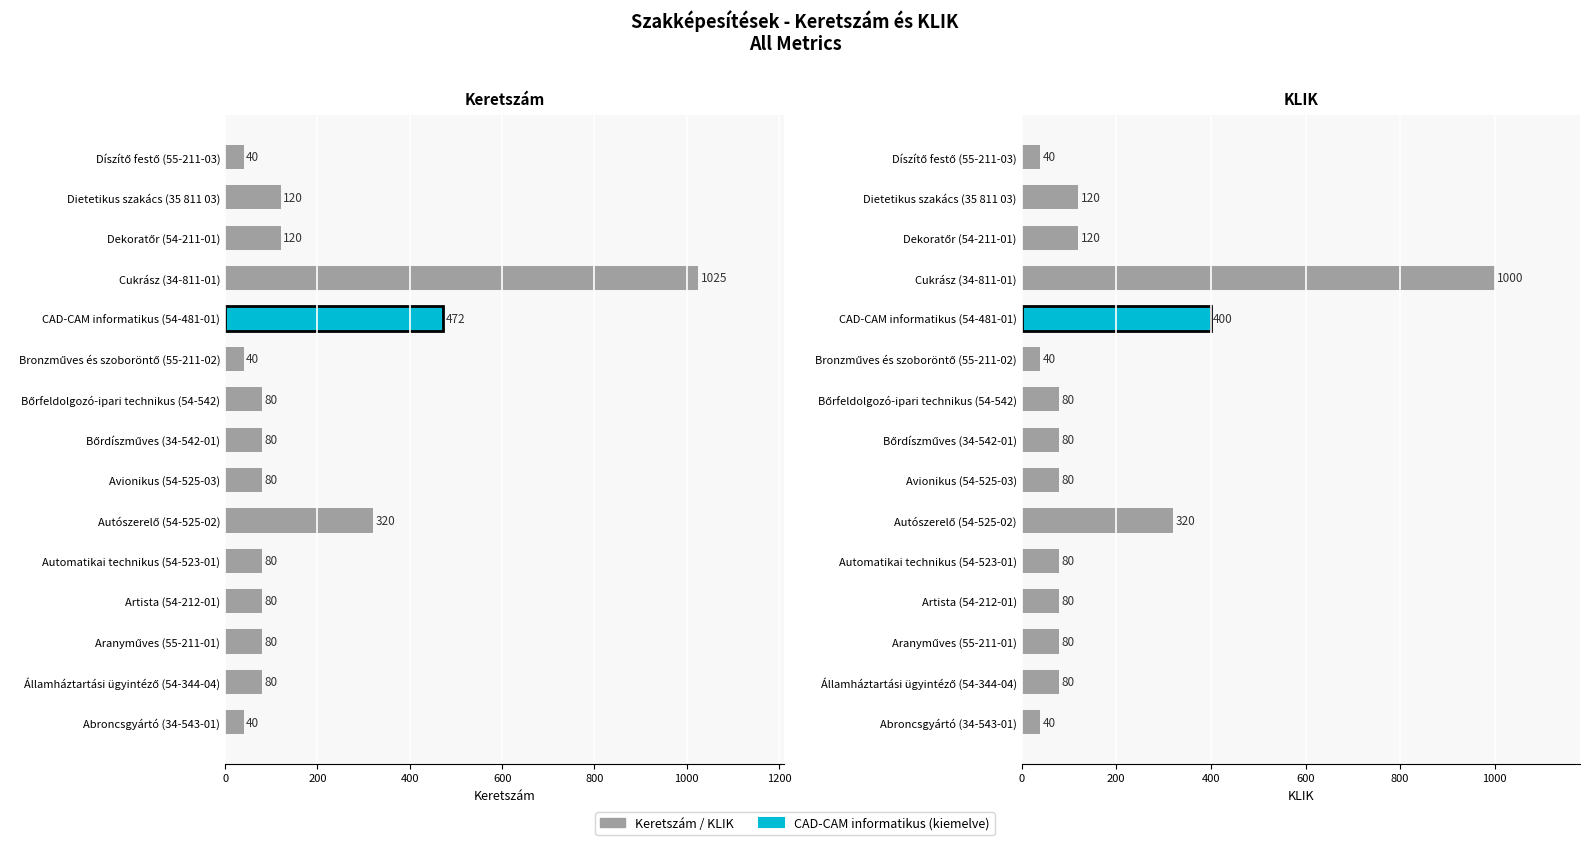

What is the difference between the second highest and minimum values in the KLIK series?

360